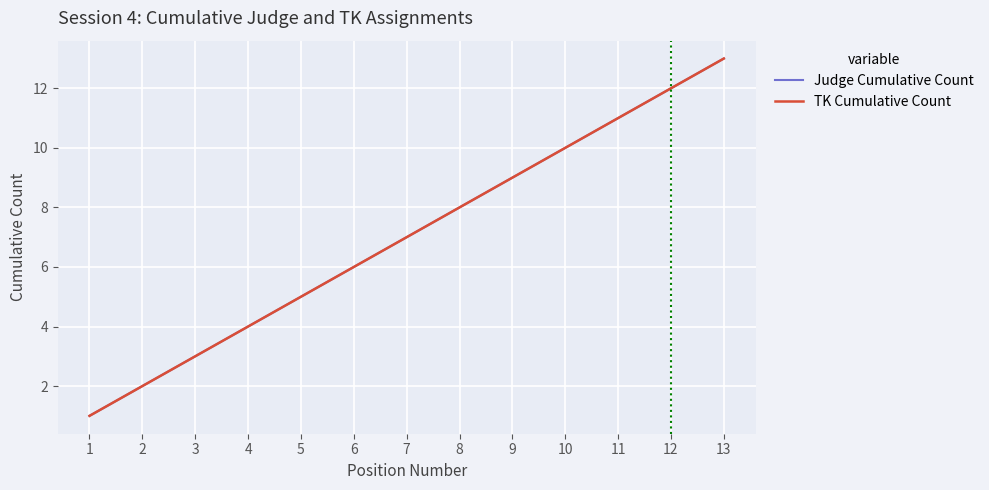

Reading right to left, transcribe all the data shown in this chart.

Judge Cumulative Count: 13=13	12=12	11=11	10=10	9=9	8=8	7=7	6=6	5=5	4=4	3=3	2=2	1=1
TK Cumulative Count: 13=13	12=12	11=11	10=10	9=9	8=8	7=7	6=6	5=5	4=4	3=3	2=2	1=1